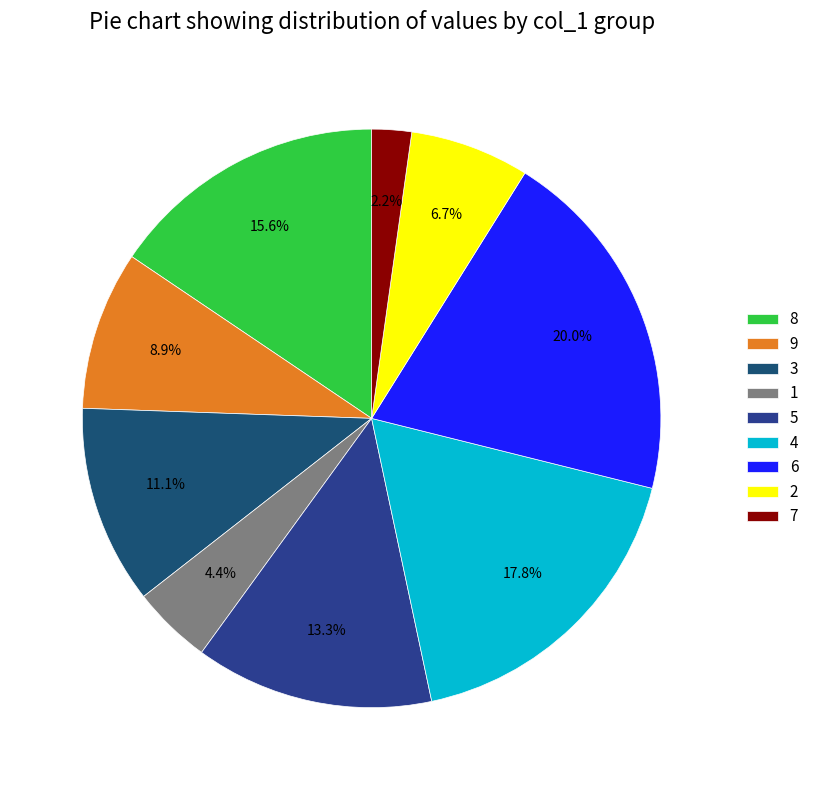

What percentage is the 6 slice, to the nearest percent?

20%